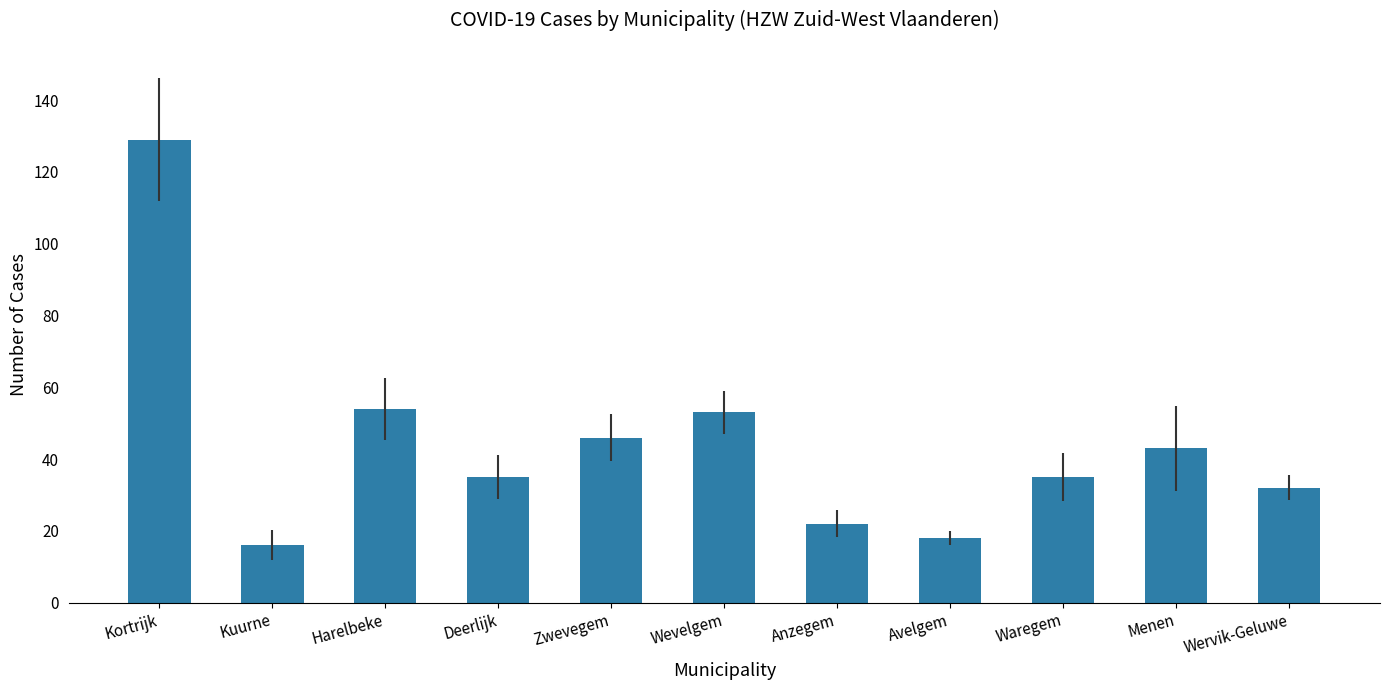

Between Kuurne and Menen, which is larger?

Menen